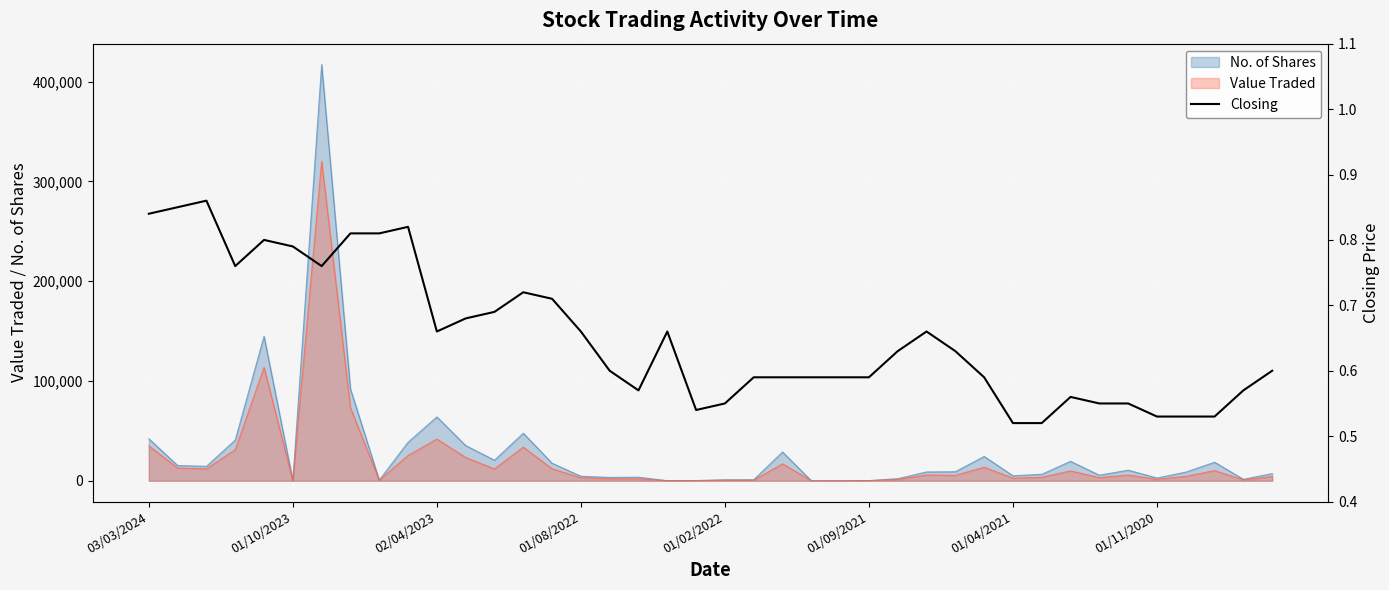

What is the difference between the second highest and minimum values?

0.3